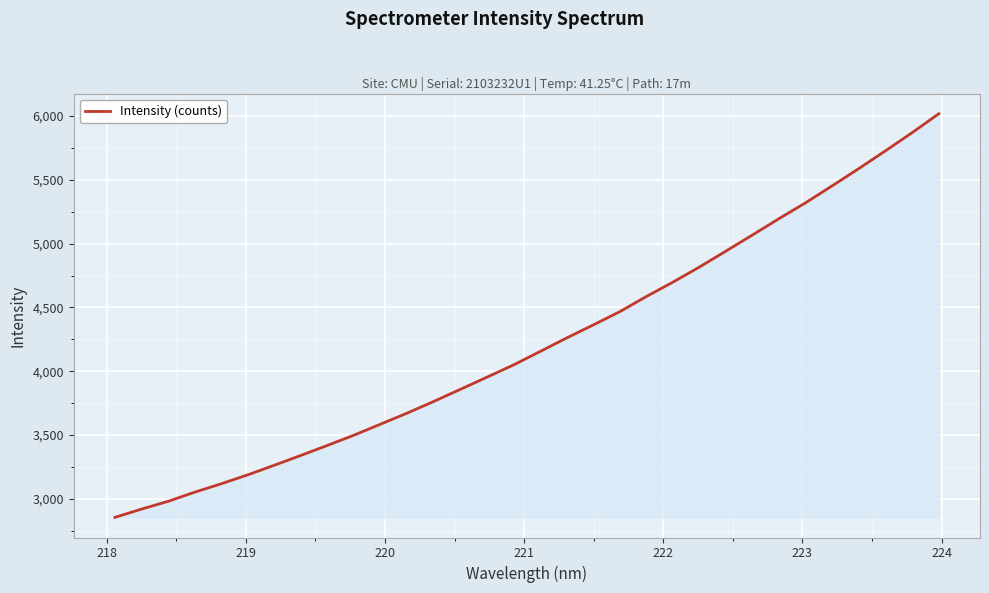

What is the smallest value displayed?

2856.0